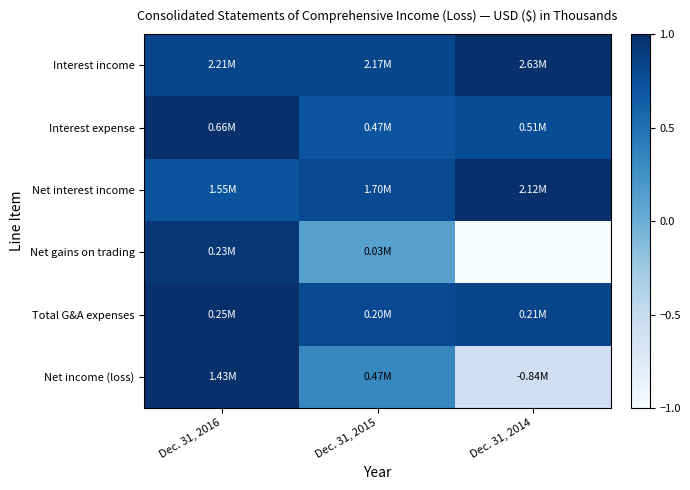

What is the difference between the highest and lowest values at Dec. 31, 2016?

0.3